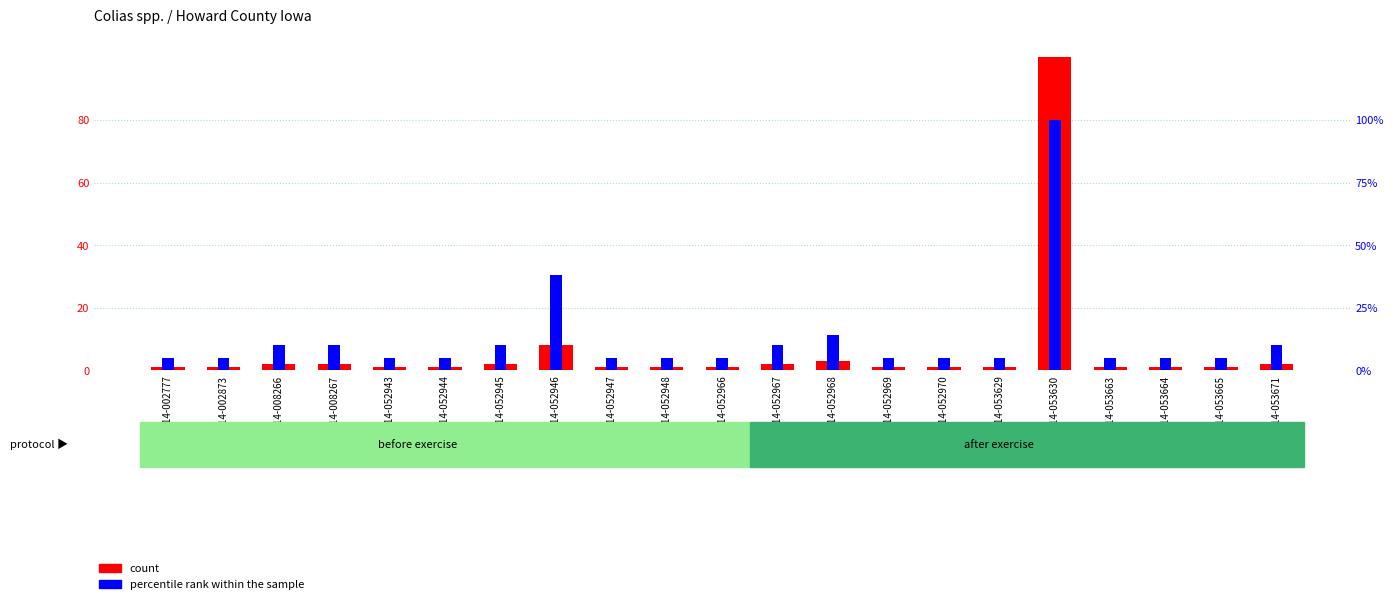

Which series has the largest range (max minus min)?

count